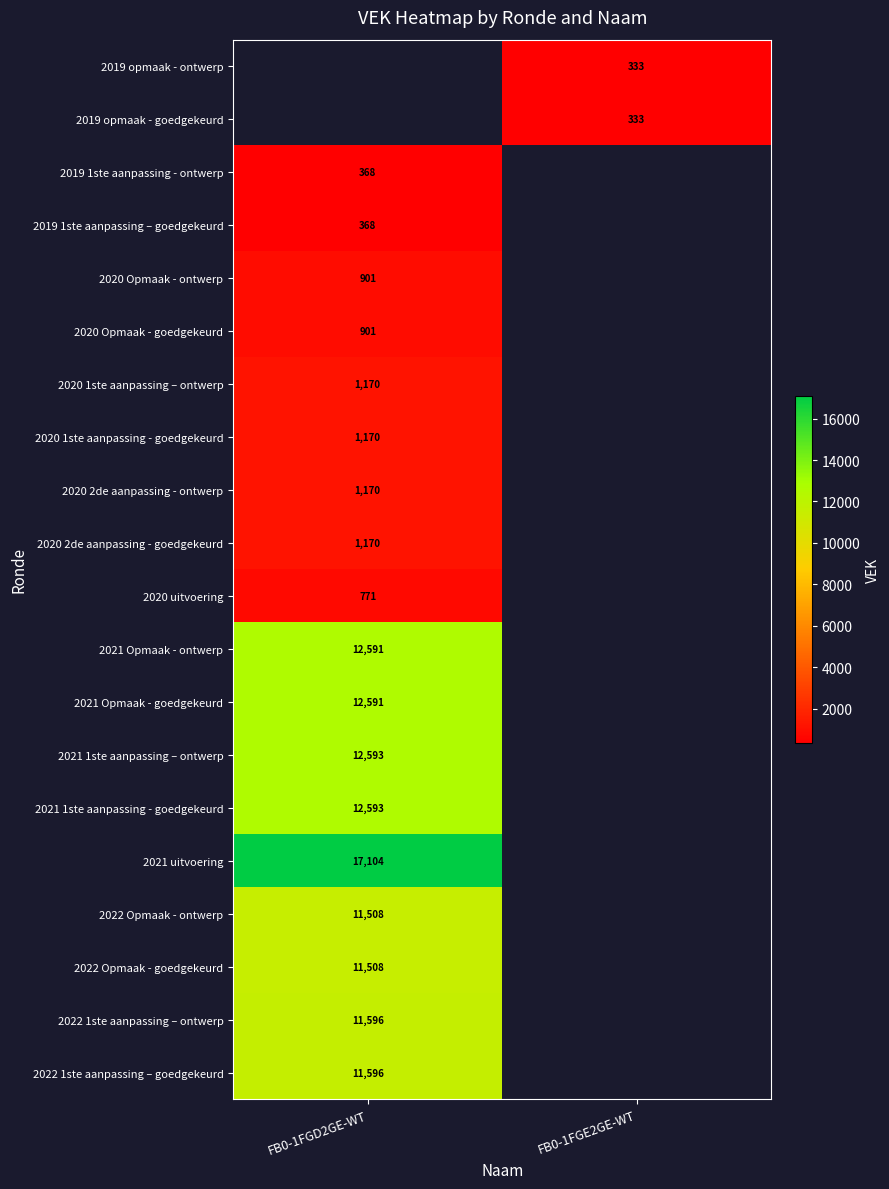

Is the value of 2019 1ste aanpassing – goedgekeurd at FB0-1FGD2GE-WT greater than the value of 2020 1ste aanpassing - goedgekeurd at FB0-1FGD2GE-WT?

No